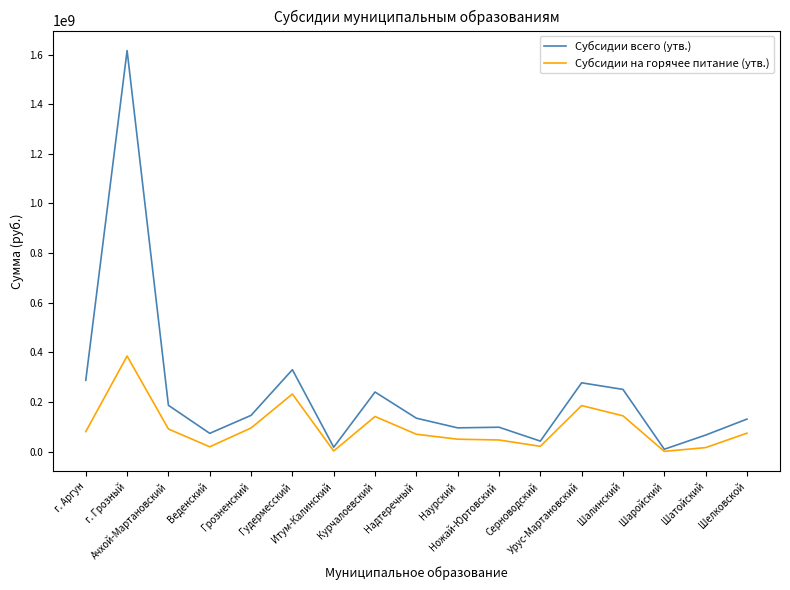

Rank the series by their maximum value, from highest to lowest.

Субсидии всего (утв.), Субсидии на горячее питание (утв.)